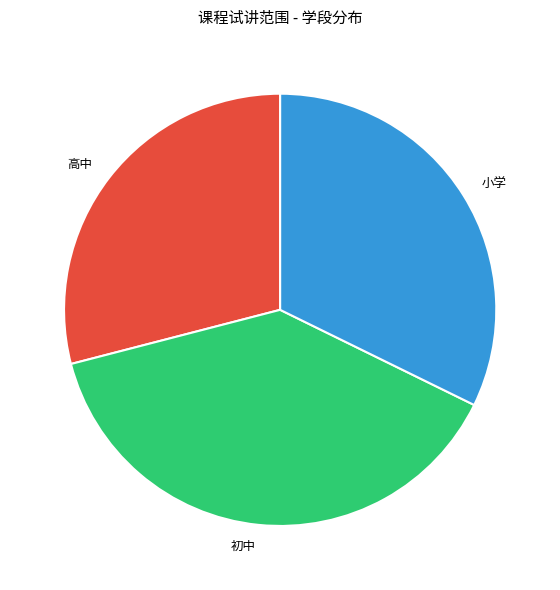

What is the largest slice in the pie chart?

初中